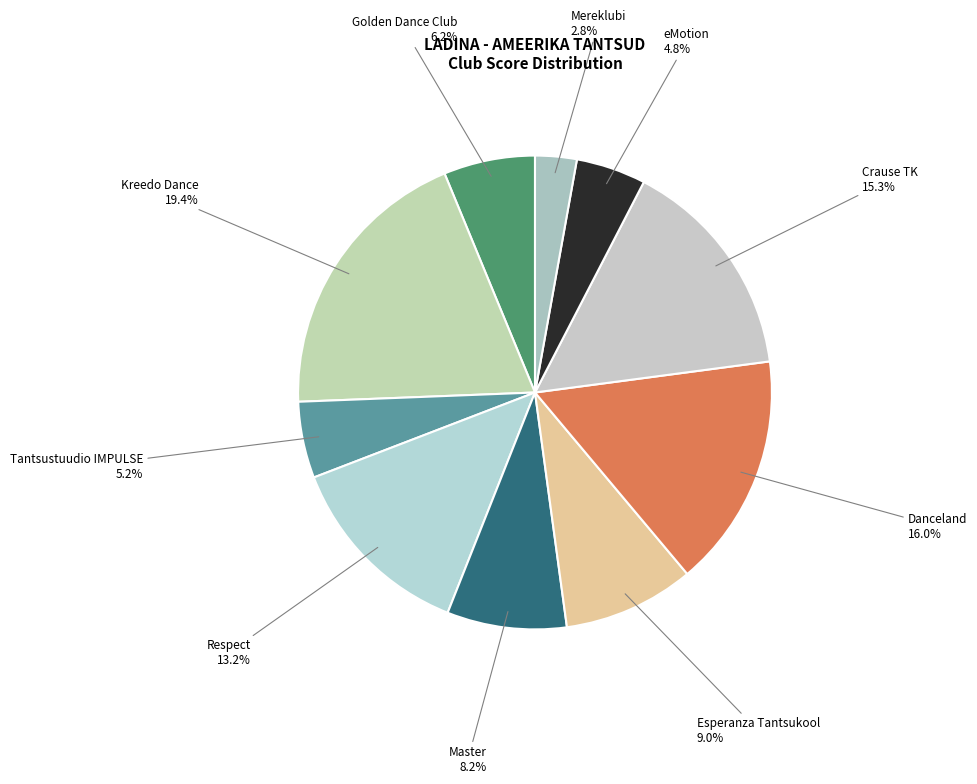

What percentage is the Golden Dance Club slice, to the nearest percent?

6%